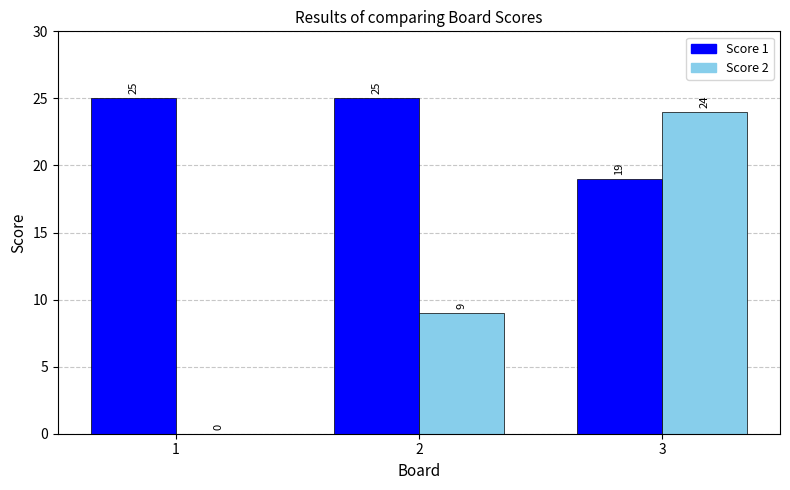

True or false: Score 2 has a value of 16 at 2.

False